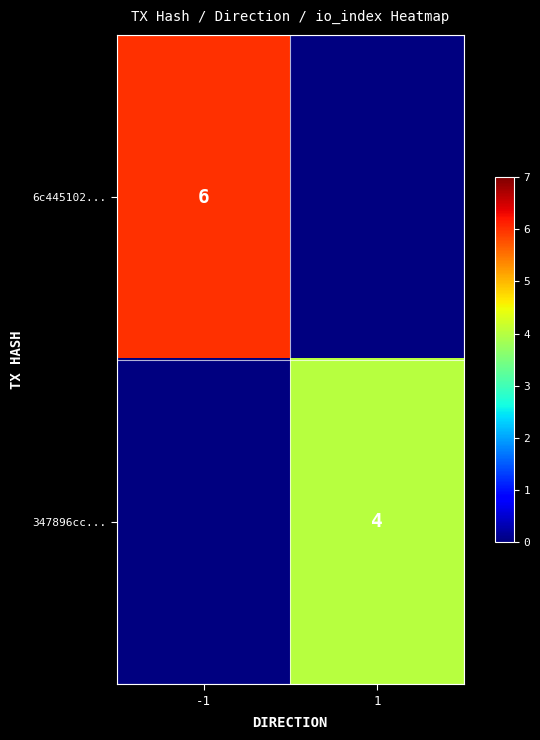

True or false: 6c445102... has a value of 3 at -1.

False